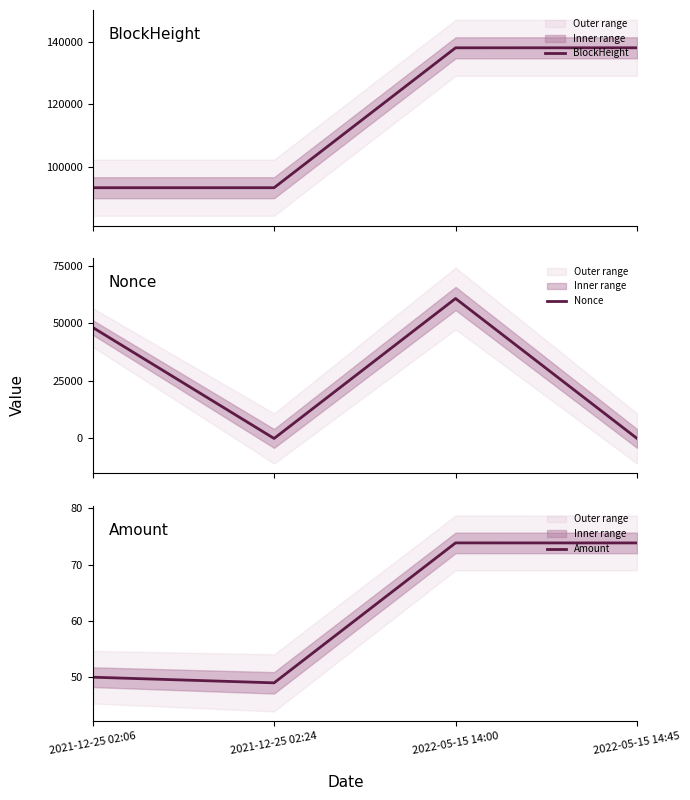

Reading left to right, what are all the values shown in this chart?

BlockHeight: 2021-12-25 02:06=93445.0	2021-12-25 02:24=93449.0	2022-05-15 14:00=138050.0	2022-05-15 14:45=138058.0
Nonce: 2021-12-25 02:06=48256.0	2021-12-25 02:24=0.0	2022-05-15 14:00=60801.0	2022-05-15 14:45=1.0
Amount: 2021-12-25 02:06=50.0	2021-12-25 02:24=49.0	2022-05-15 14:00=73.8	2022-05-15 14:45=73.8